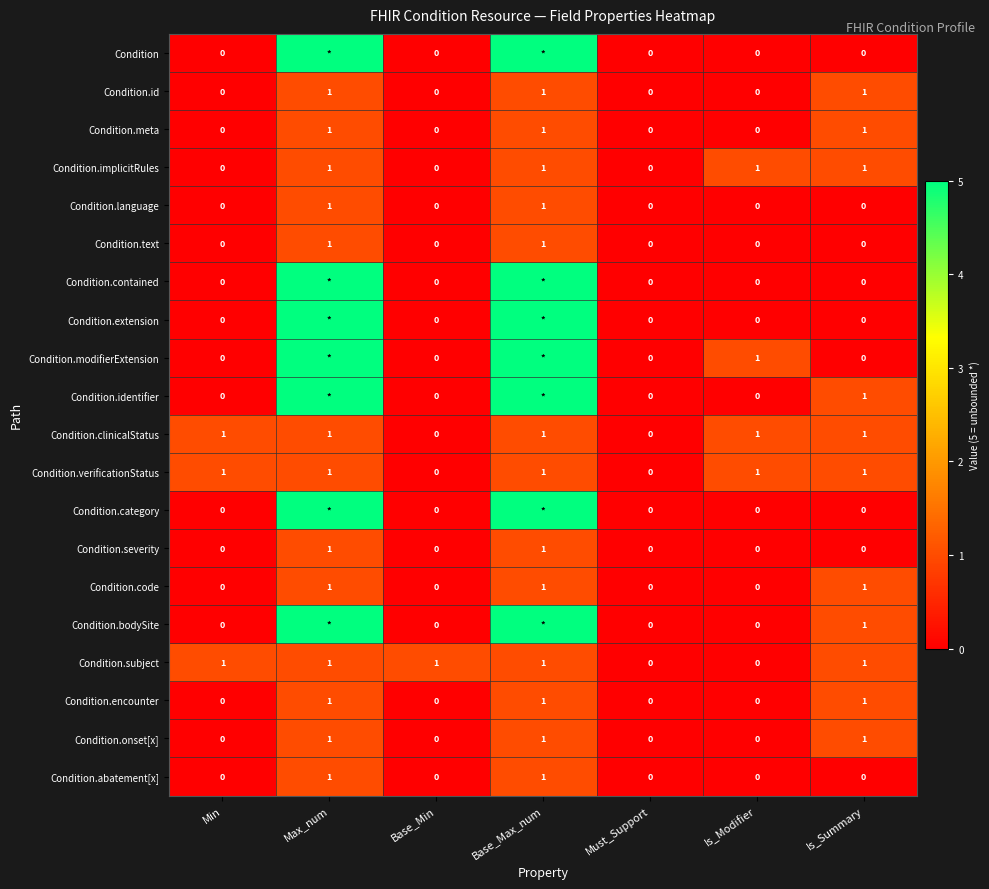

At which category is the sum across all series the highest?

Max_num